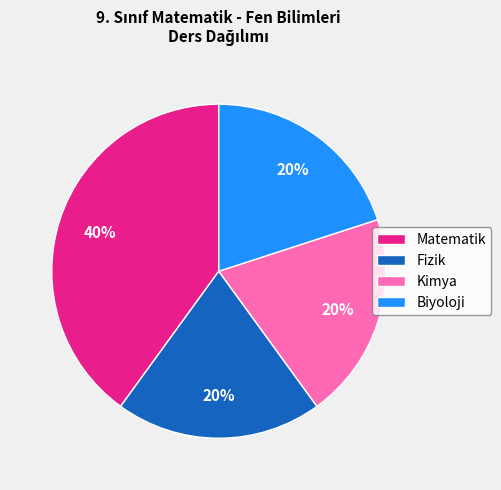

What is the ratio of the value at Biyoloji to the value at Fizik?

1.0